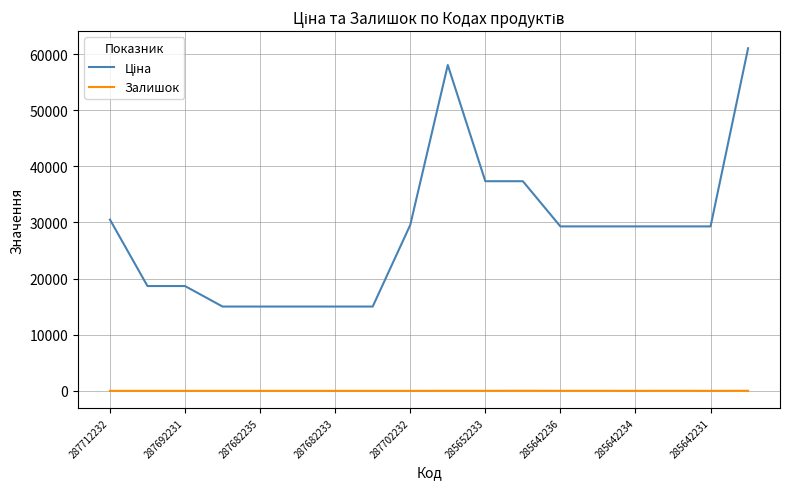

What is the maximum value shown in the chart?

61024.7